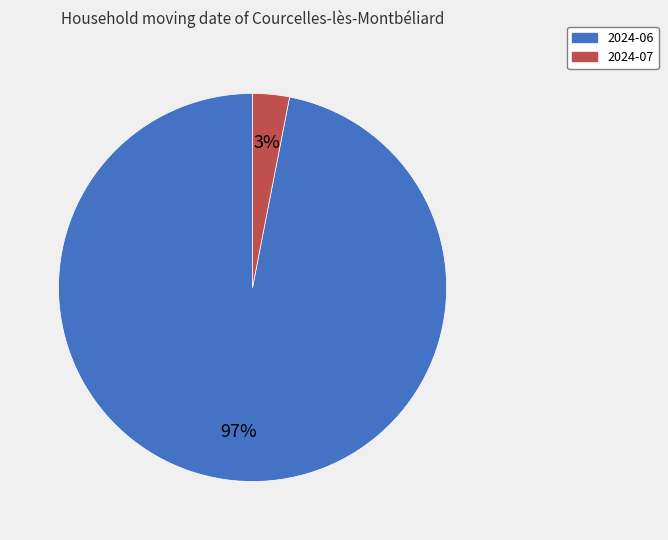

True or false: 2024-06 accounts for 97% of the total.

True